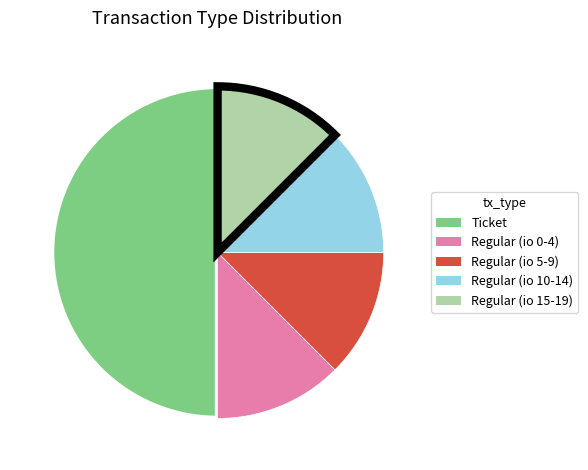

What is the ratio of the value at Regular (io 15-19) to the value at Regular (io 0-4)?

1.0